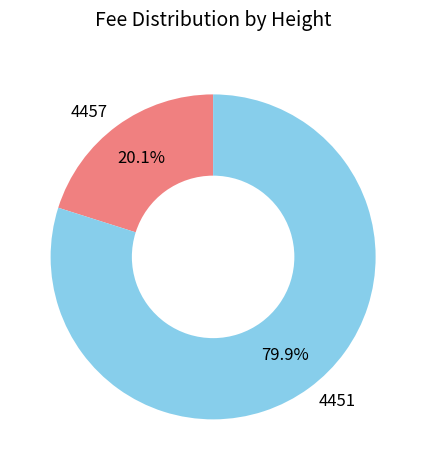

What percentage is NOT represented by 4451?

20.1%